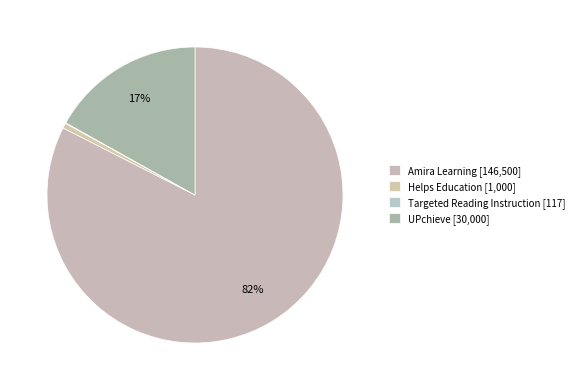

To the nearest percent, what is the difference between the largest and smallest slice percentages?

82%